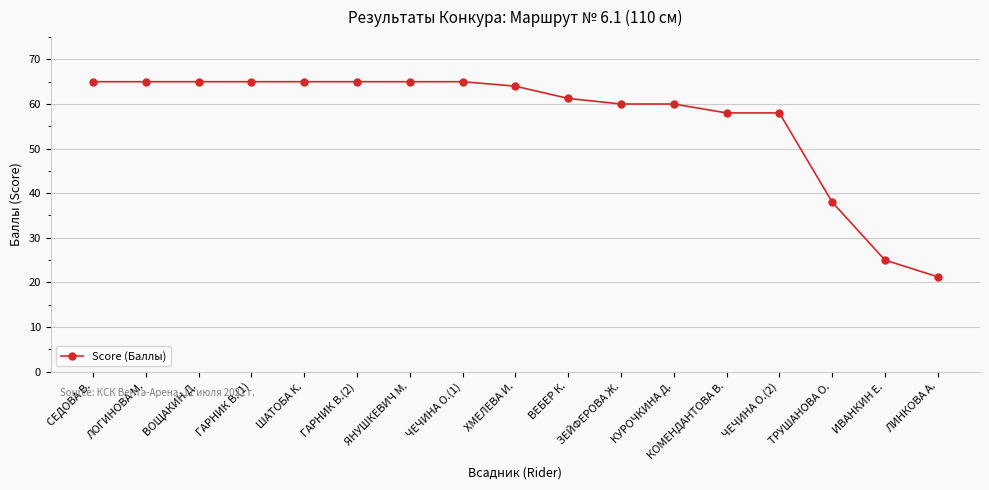

Is it true that the value at КУРОЧКИНА Д. is 102.4?

False